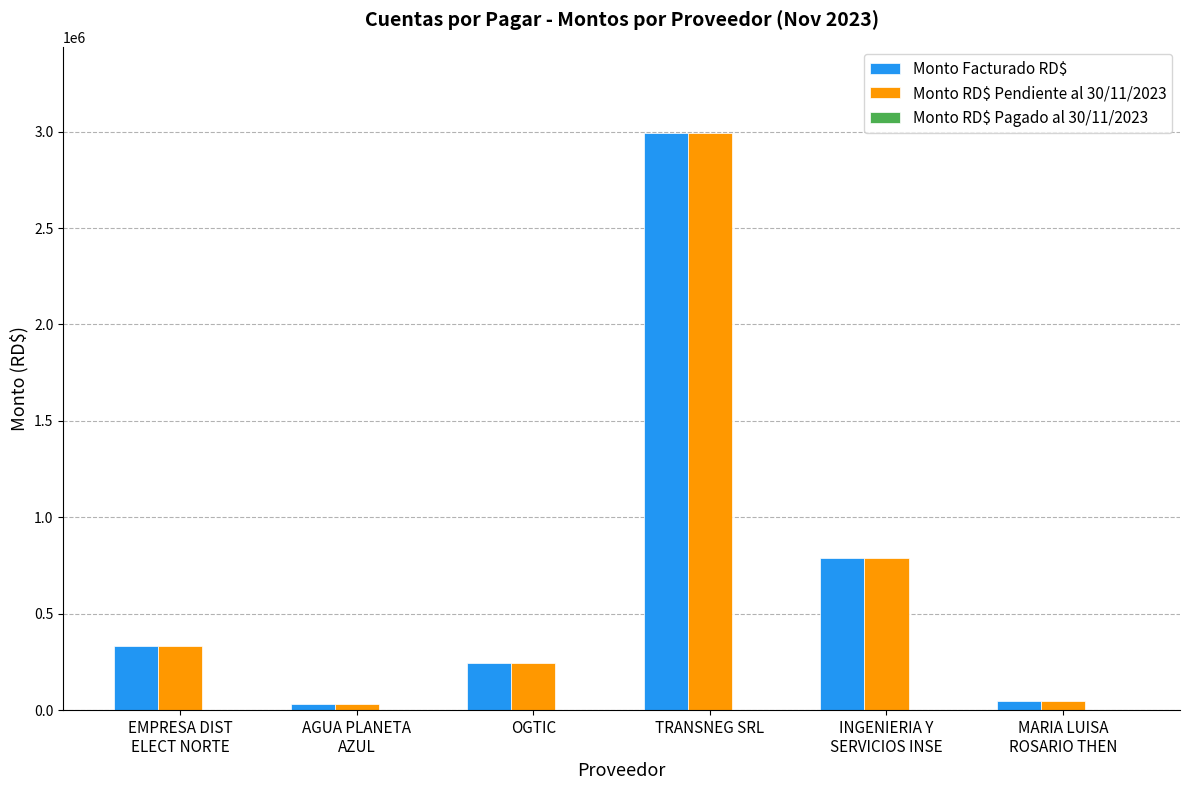

What is the maximum value for Monto RD$ Pendiente al 30/11/2023?

2991300.0